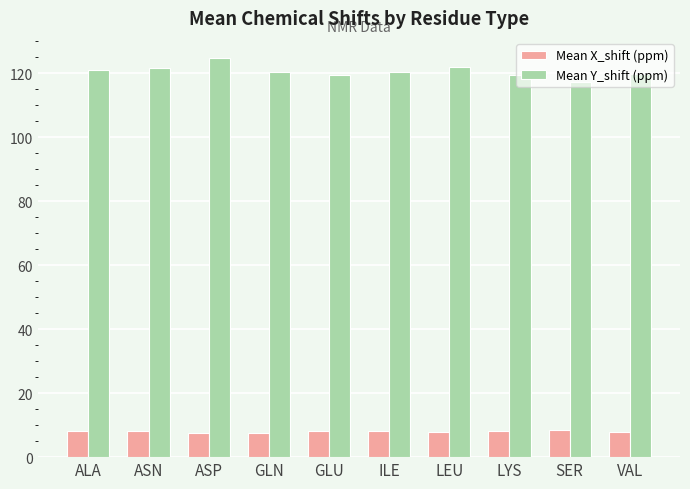

Which label corresponds to the largest value in the chart?

ASP